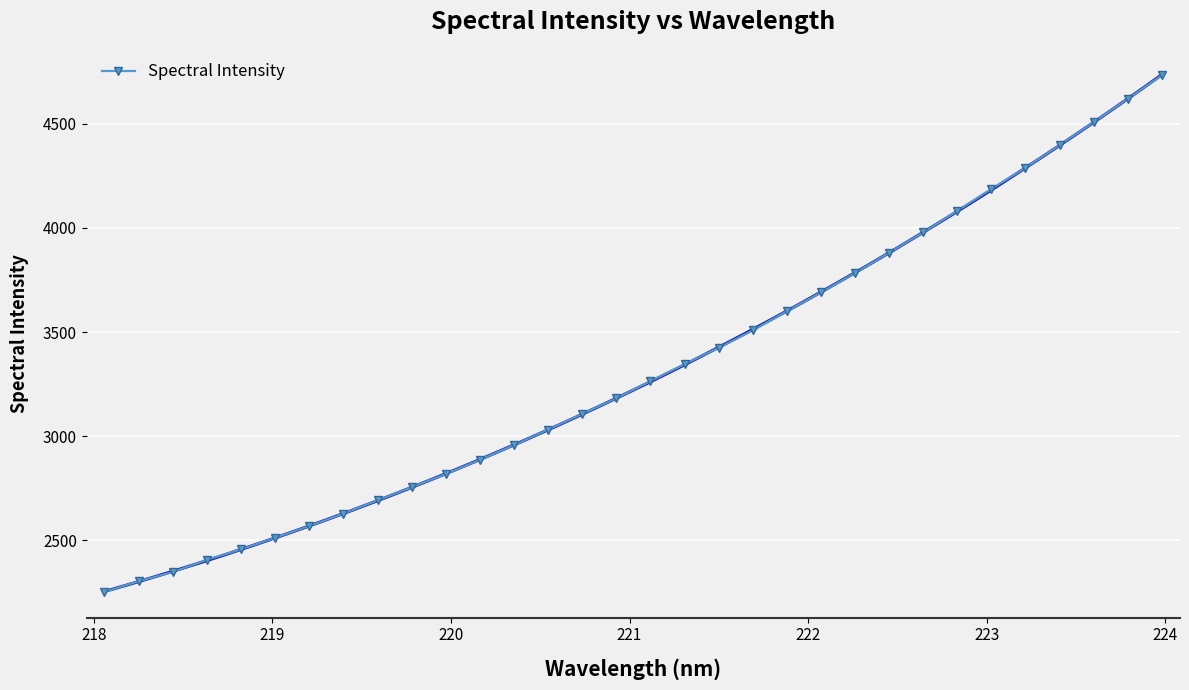

What is the value of the Spectral Intensity point at the 9th from the left?

2691.1